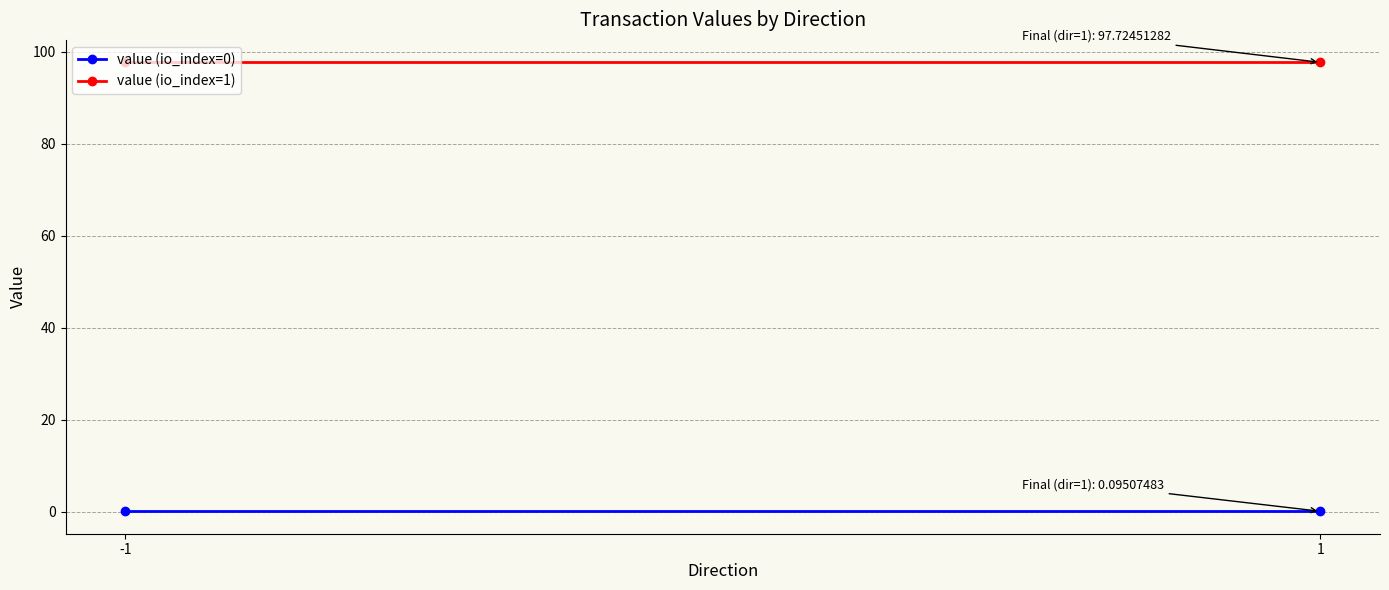

Which label corresponds to the largest value in the chart?

-1